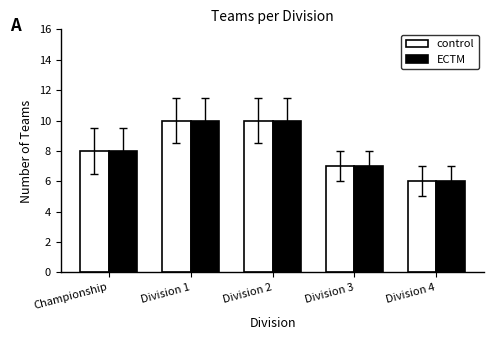

What is the sum of all control values?

41